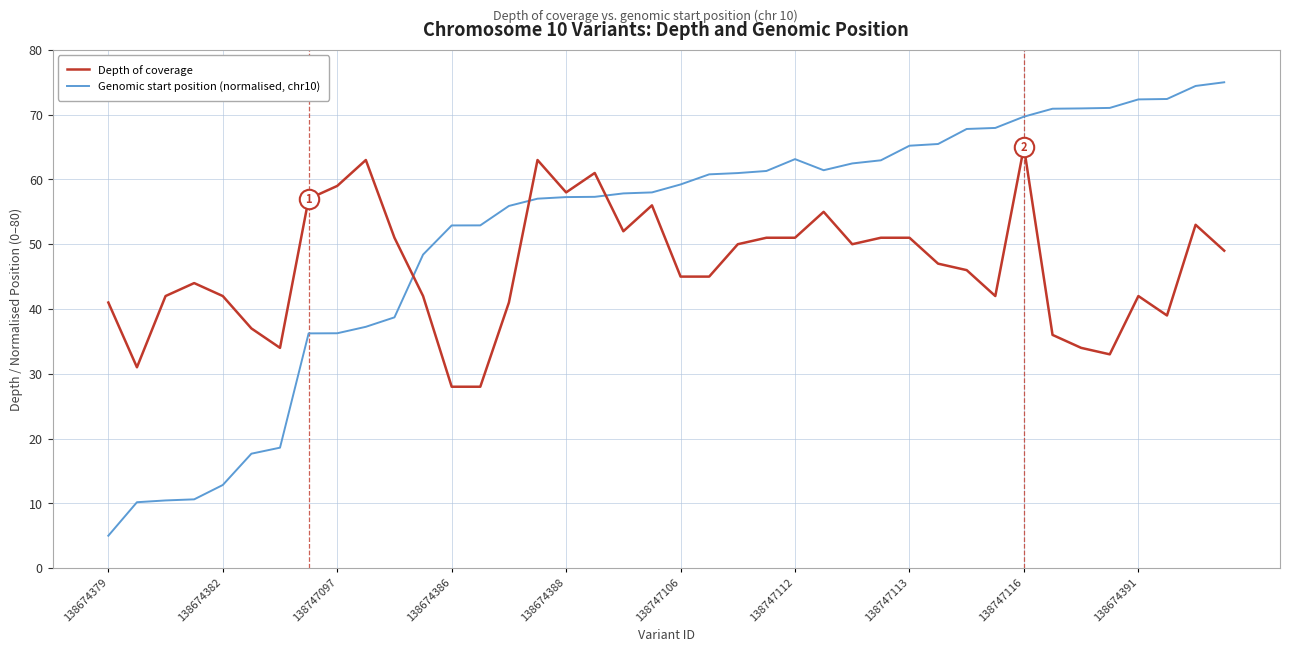

What is the highest value of the Depth of coverage series?

65.0